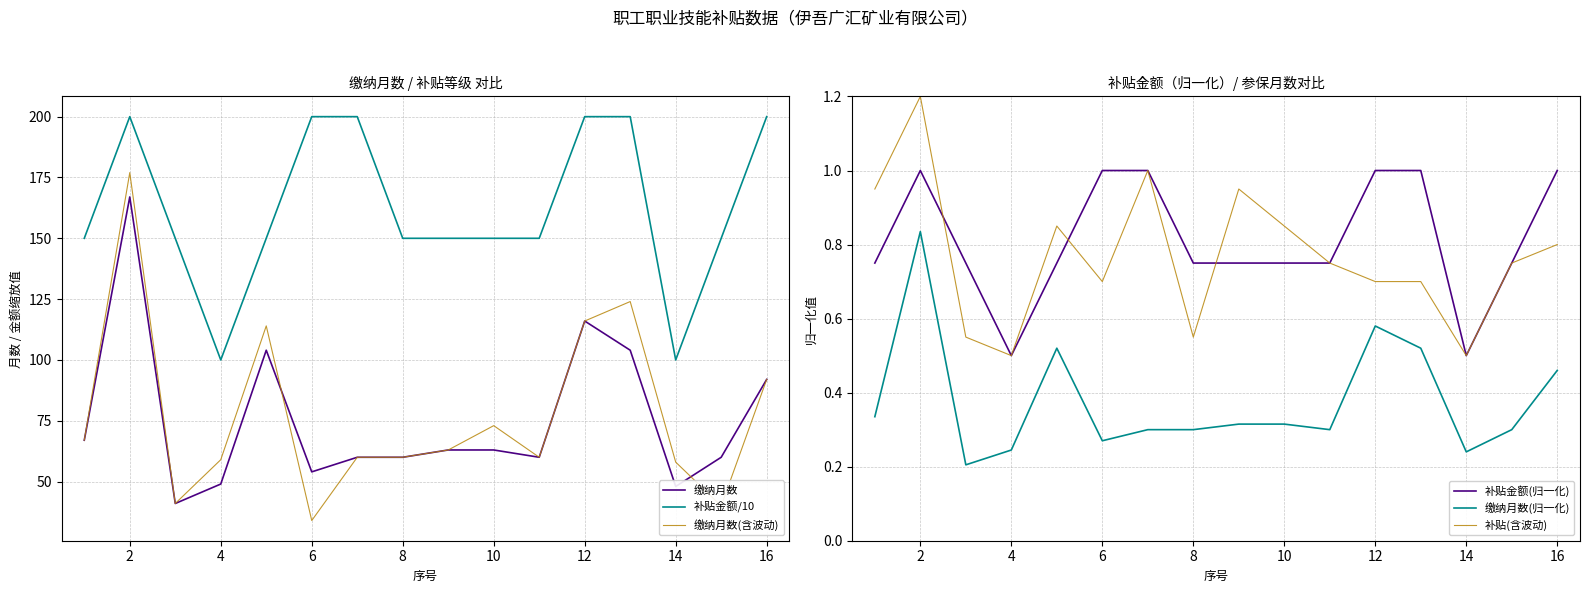

Is it true that 补贴金额(归一化) equals 1.4 at 16?

False